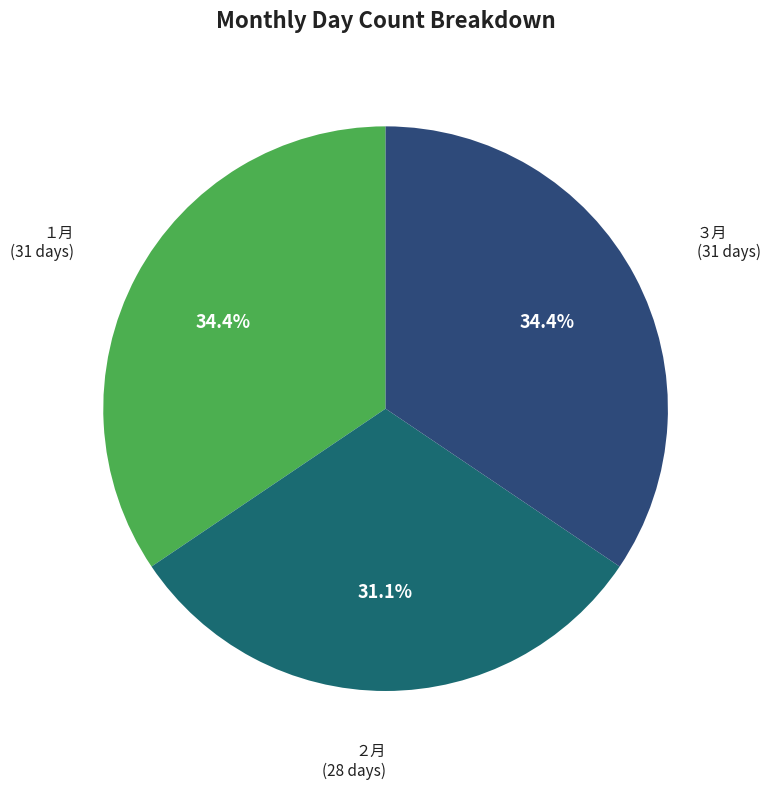

The ２月 slice represents 31% of the pie. True or false?

True